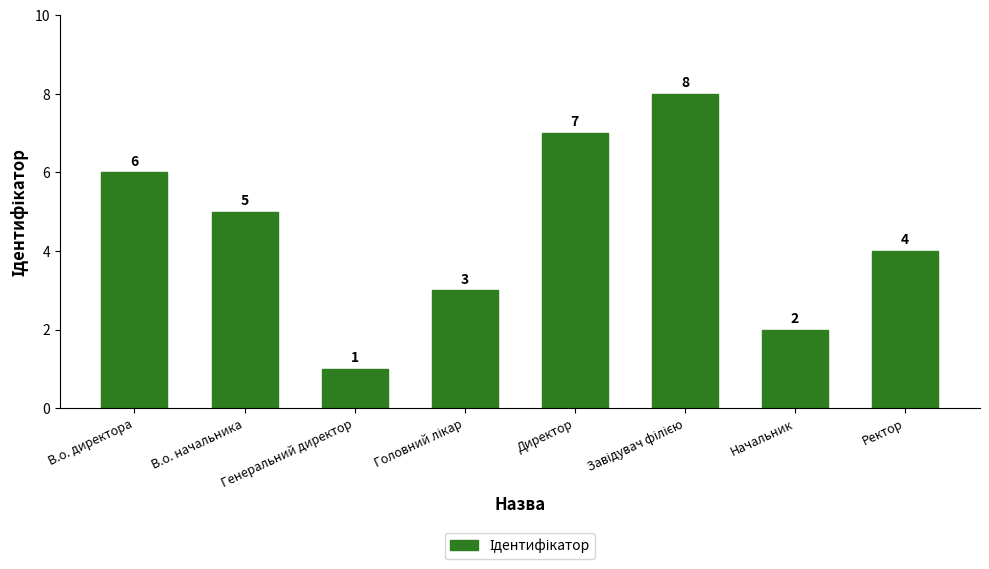

Is it true that the value at В.о. начальника is 2?

False